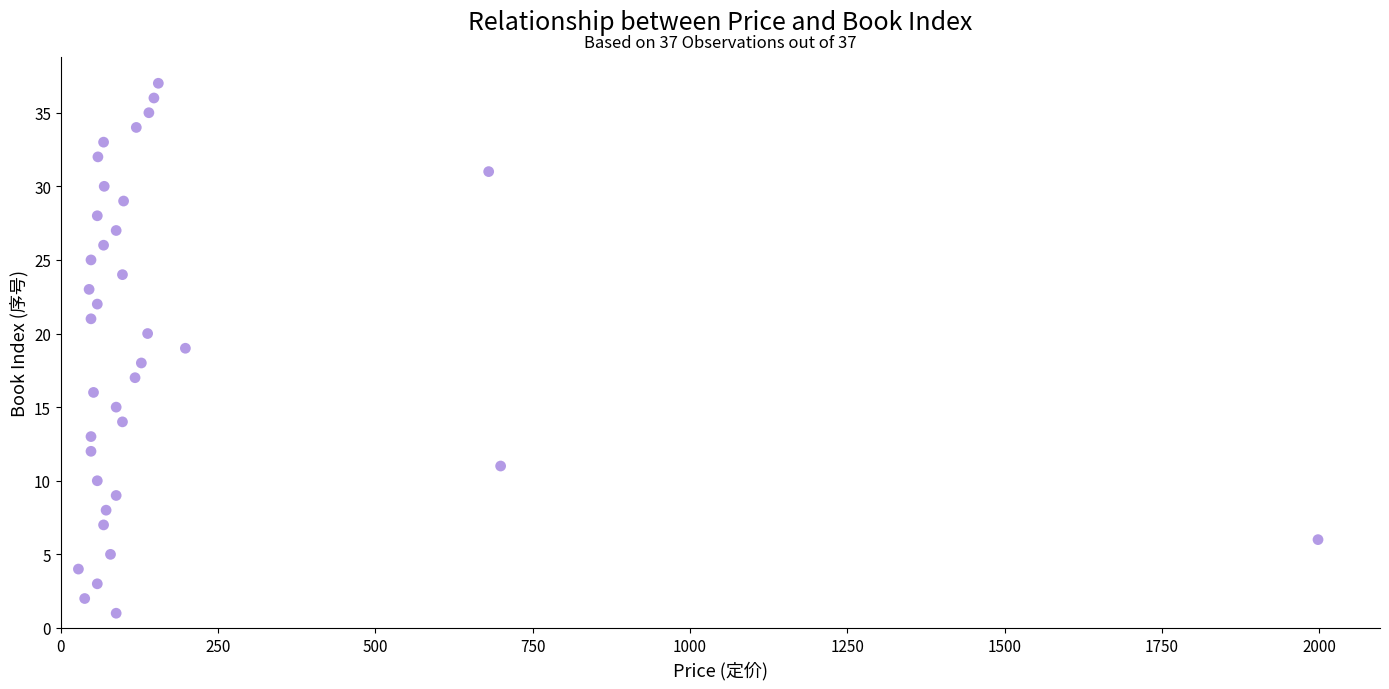

What is the range of Y values (max minus min)?

36